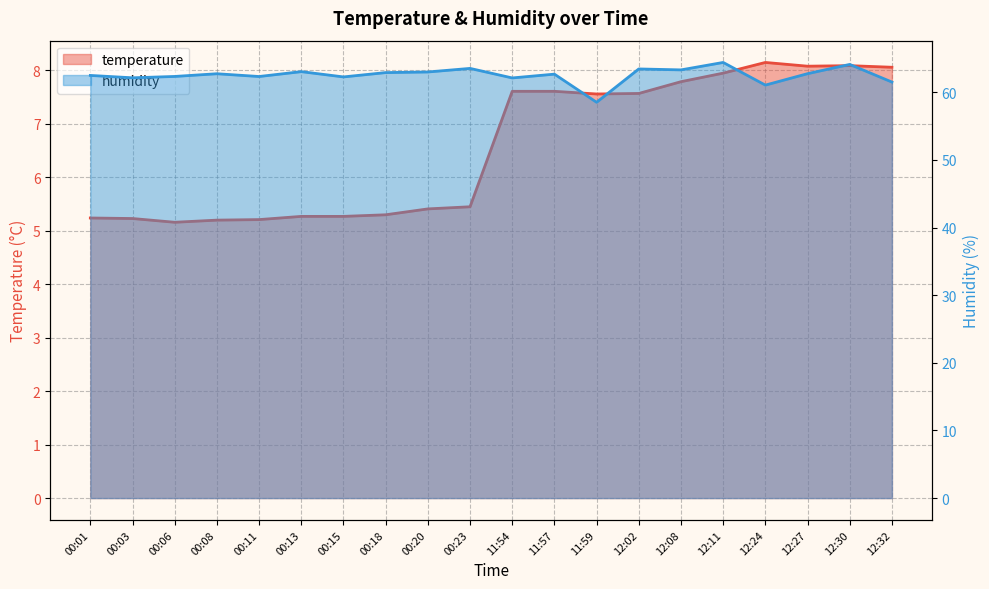

Which series has the largest range (max minus min)?

humidity